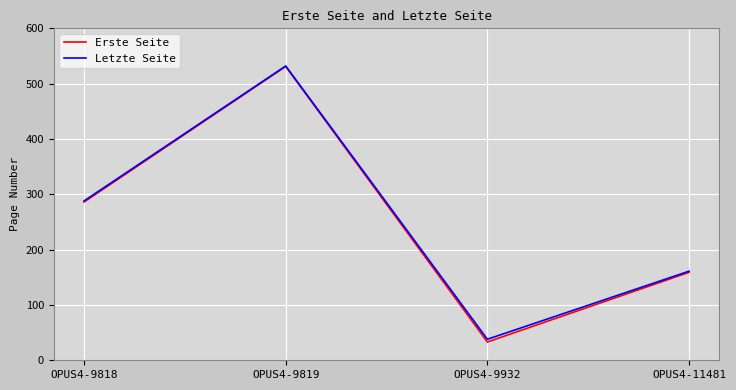

What is the total value across all series at OPUS4-9819?

1063